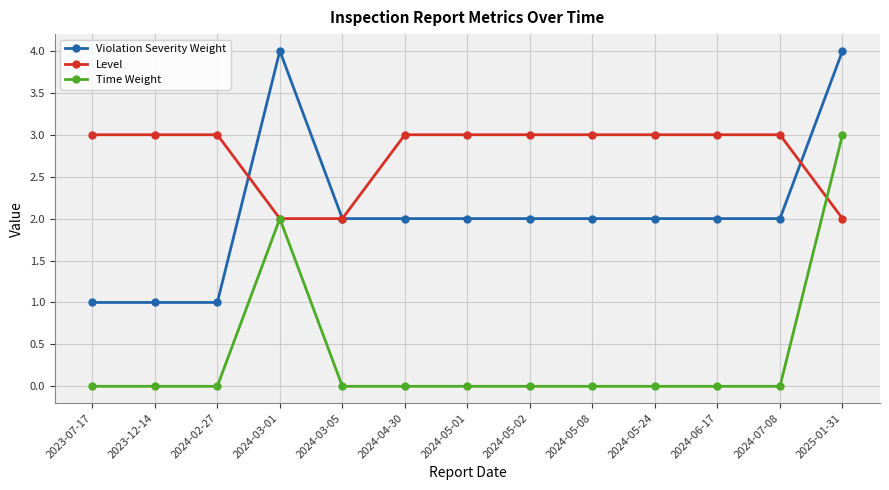

What is the sum of all Violation Severity Weight values?

27